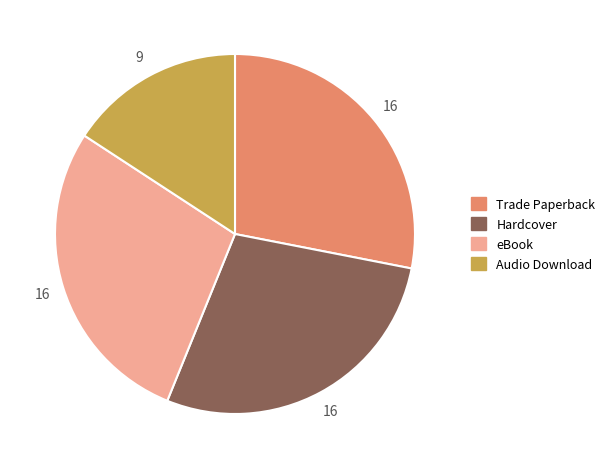

Is there any slice that represents more than half of the pie?

No